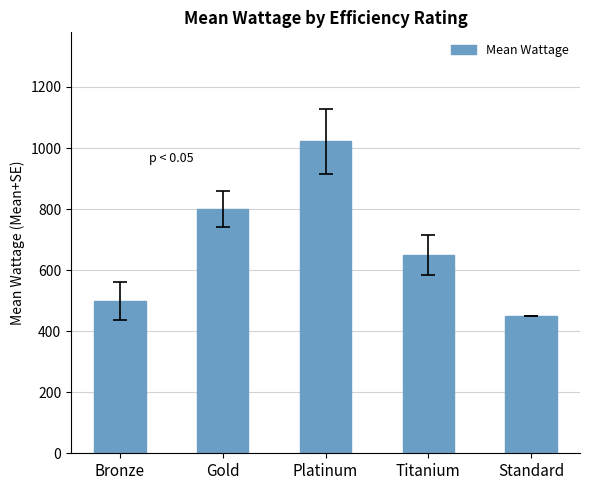

True or false: the data shows 500.0 at Bronze.

True